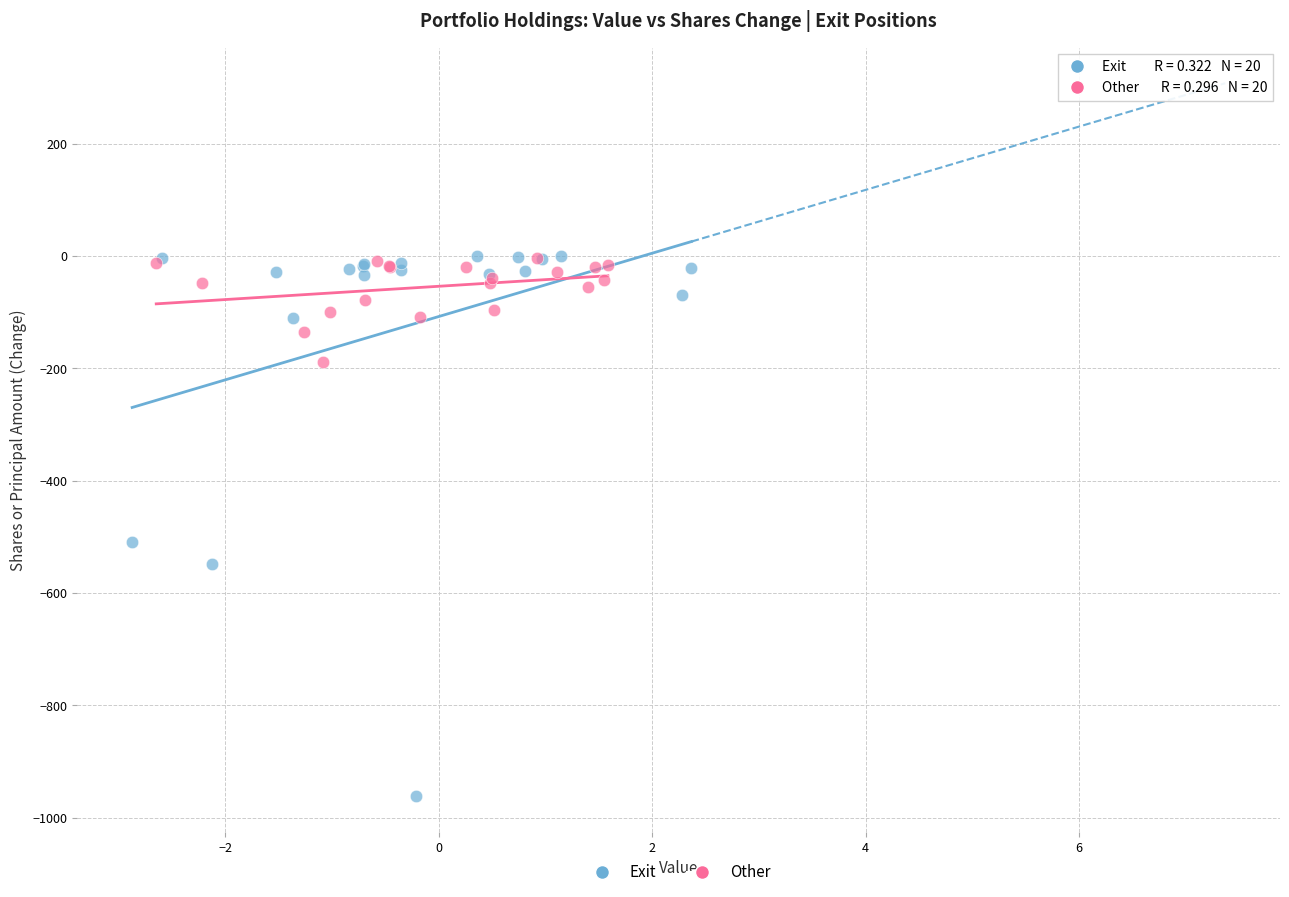

Which series has the widest spread of Y values?

Exit